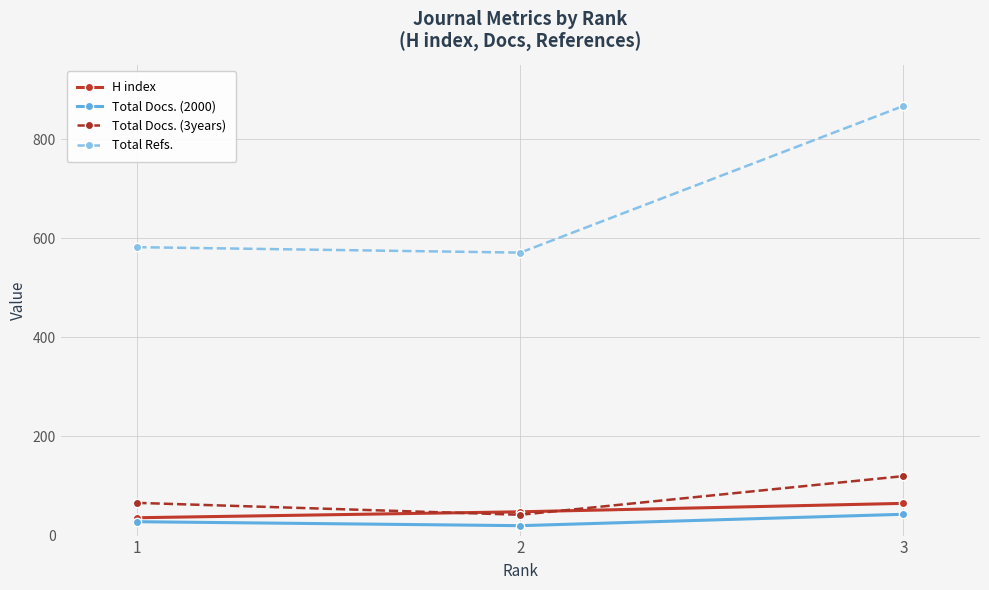

Which series has the largest range (max minus min)?

Total Refs.